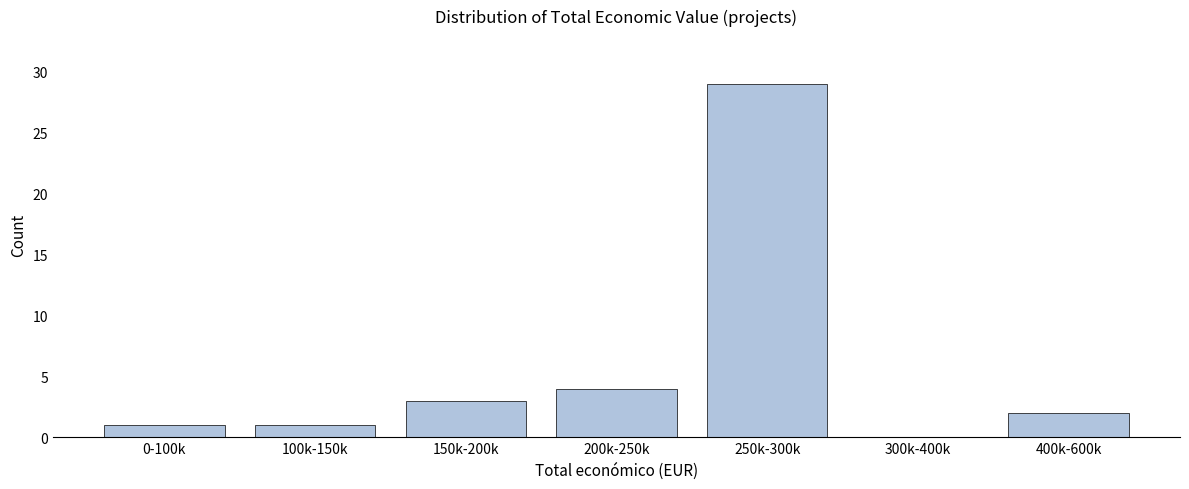

Reading left to right, extract all data points from this chart.

0-100k=1	100k-150k=1	150k-200k=3	200k-250k=4	250k-300k=29	300k-400k=0	400k-600k=2